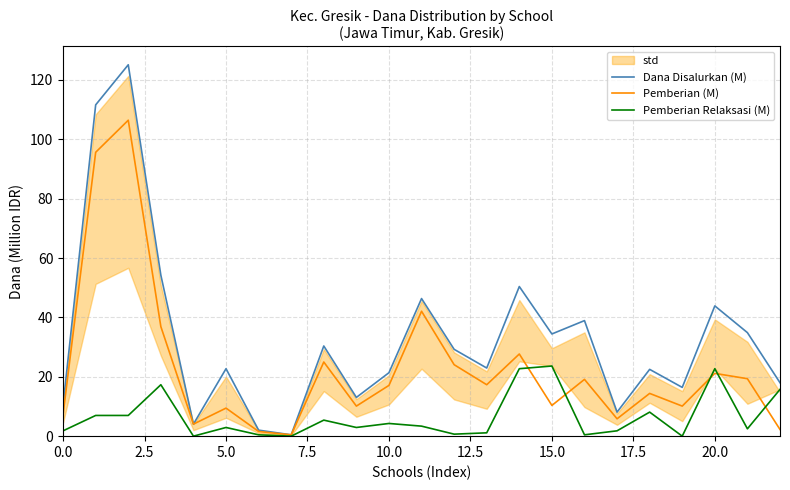

What is the maximum value for Pemberian (M)?

106.4